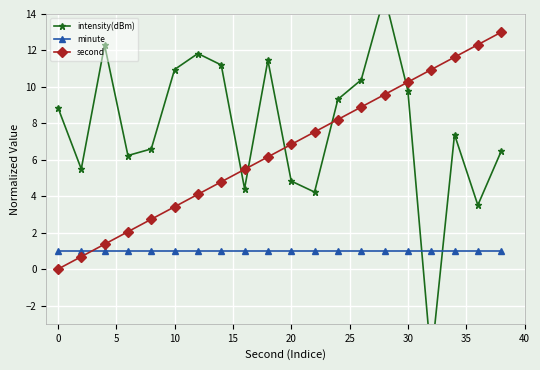

How many interior local valleys does the intensity(dBm) series have?

6